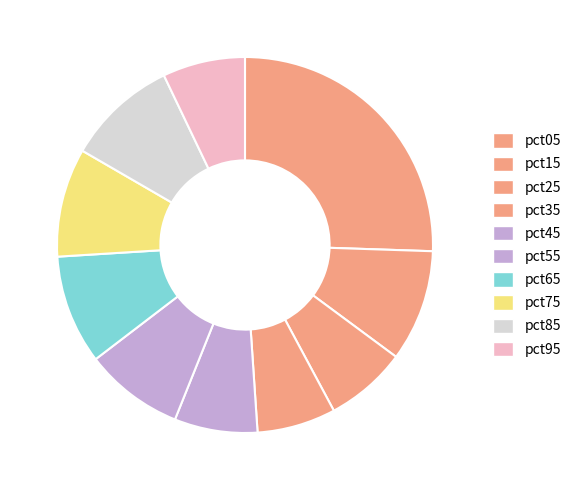

Does pct85 represent more than half of the total?

No